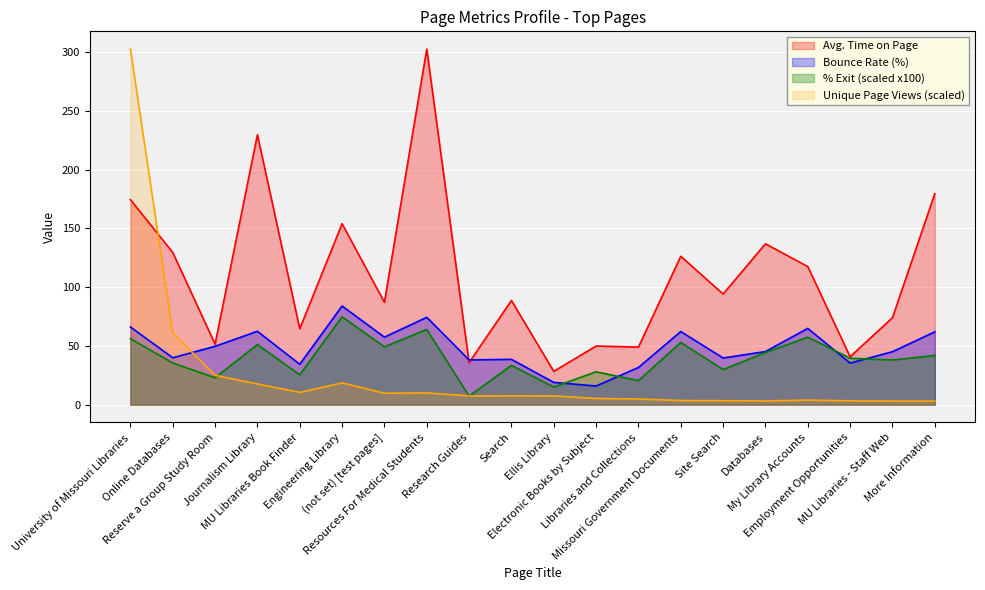

At which category is the sum across all series the highest?

University of Missouri Libraries